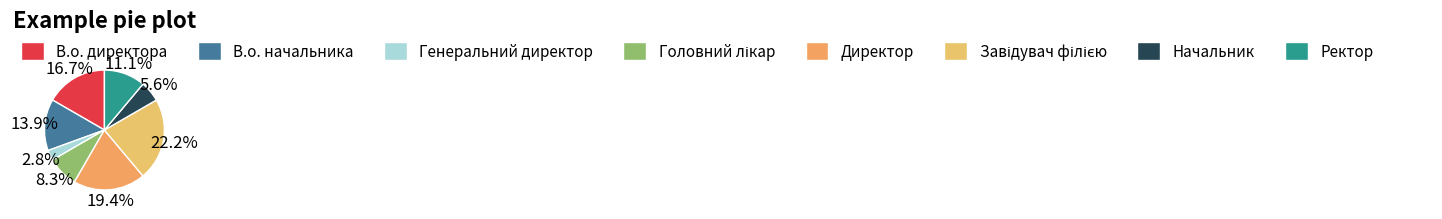

What is the largest slice in the pie chart?

Завідувач філією